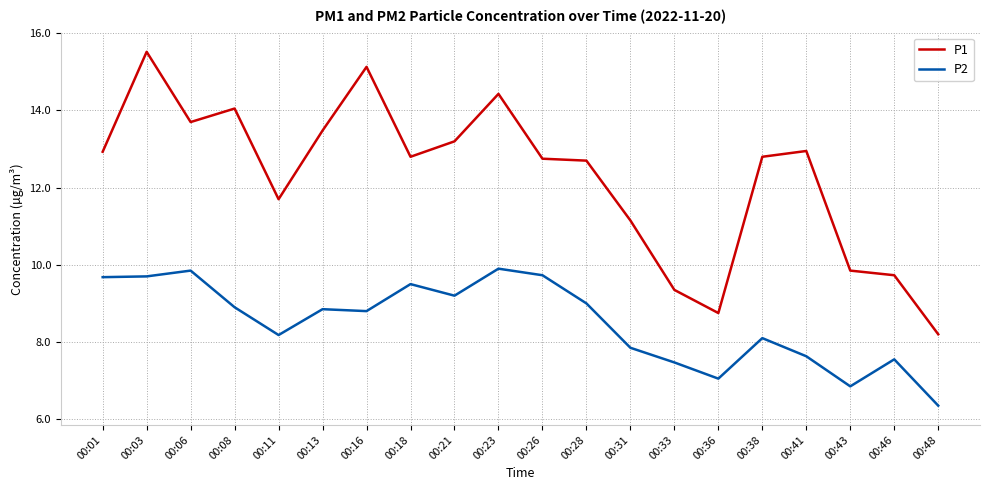

True or false: P1 and P2 intersect in this chart.

False